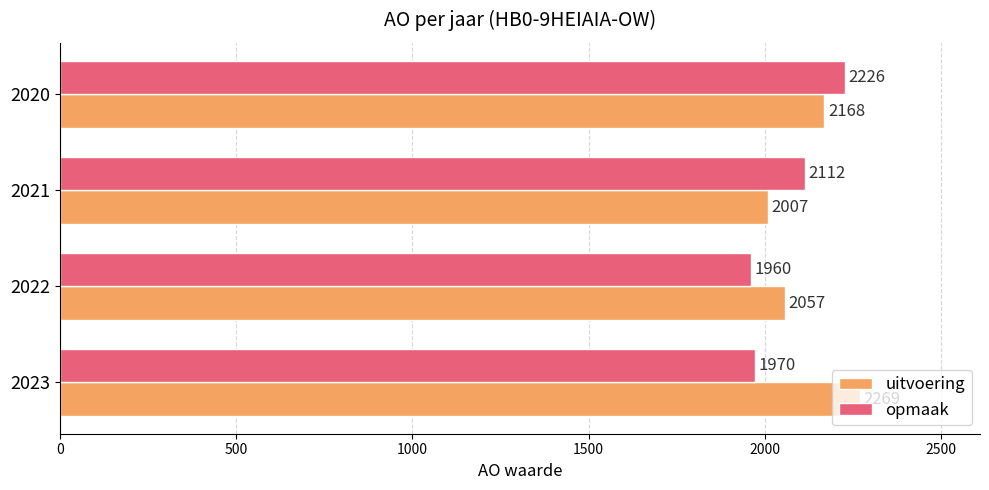

What is the average value of the uitvoering series?

2125